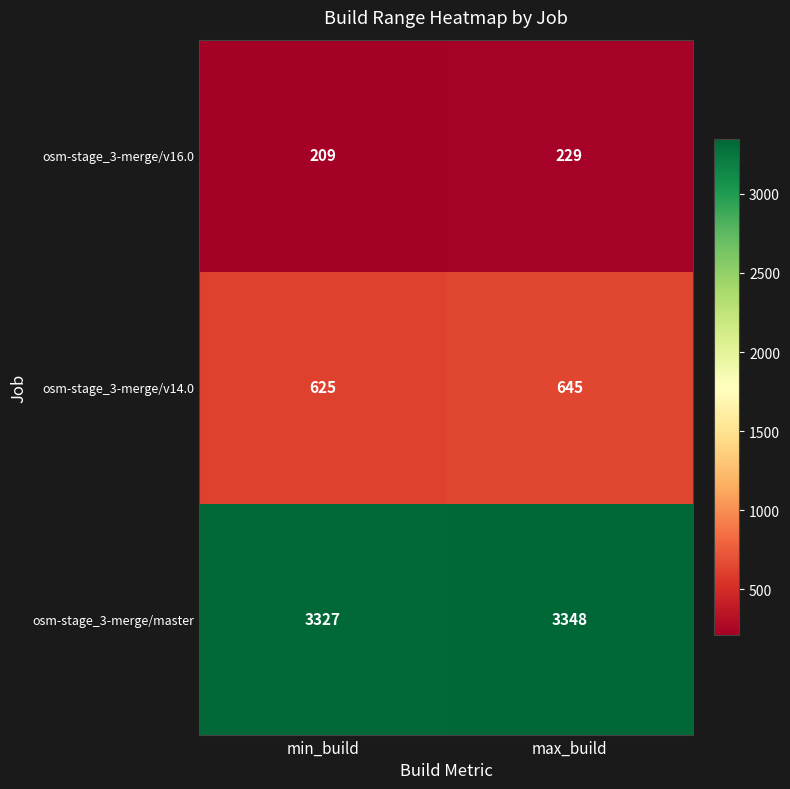

Reading right to left, extract all data points from this chart.

osm-stage_3-merge/v16.0: max_build=229	min_build=209
osm-stage_3-merge/v14.0: max_build=645	min_build=625
osm-stage_3-merge/master: max_build=3348	min_build=3327